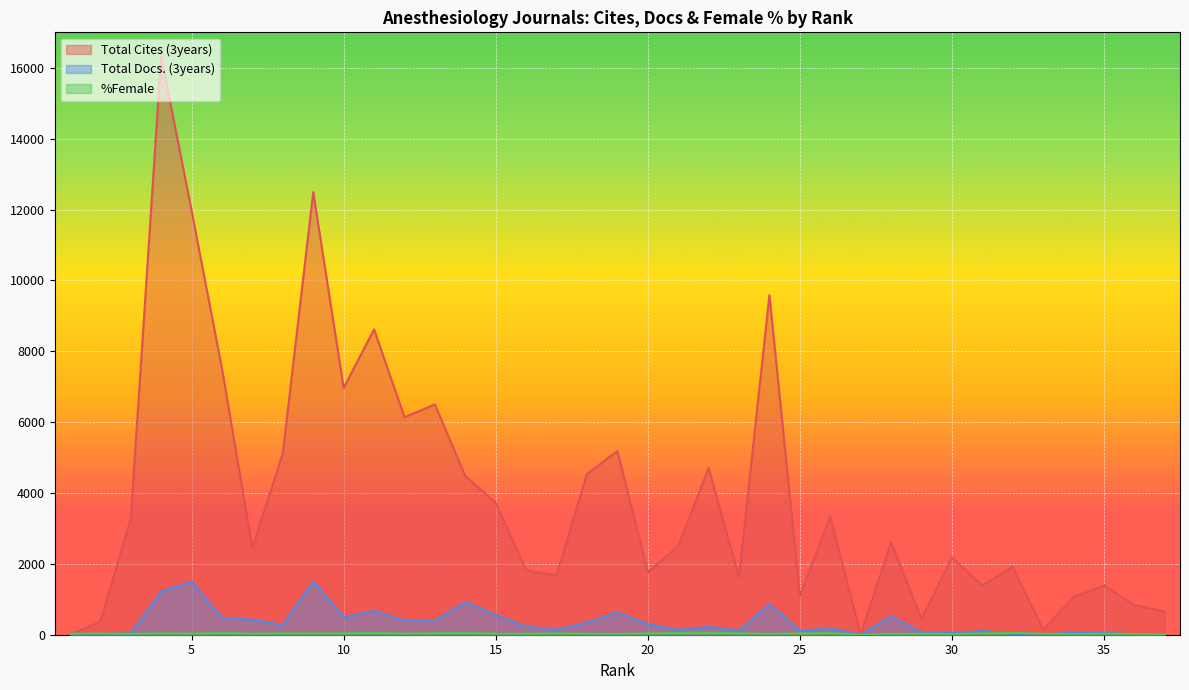

Where is the first local maximum for %Female?

35